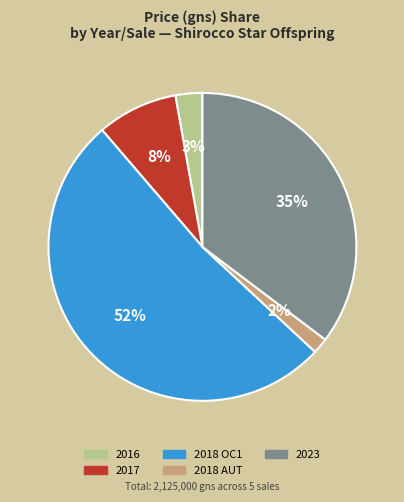

To the nearest percent, what is the combined percentage of 2018 AUT and 2017?

10%